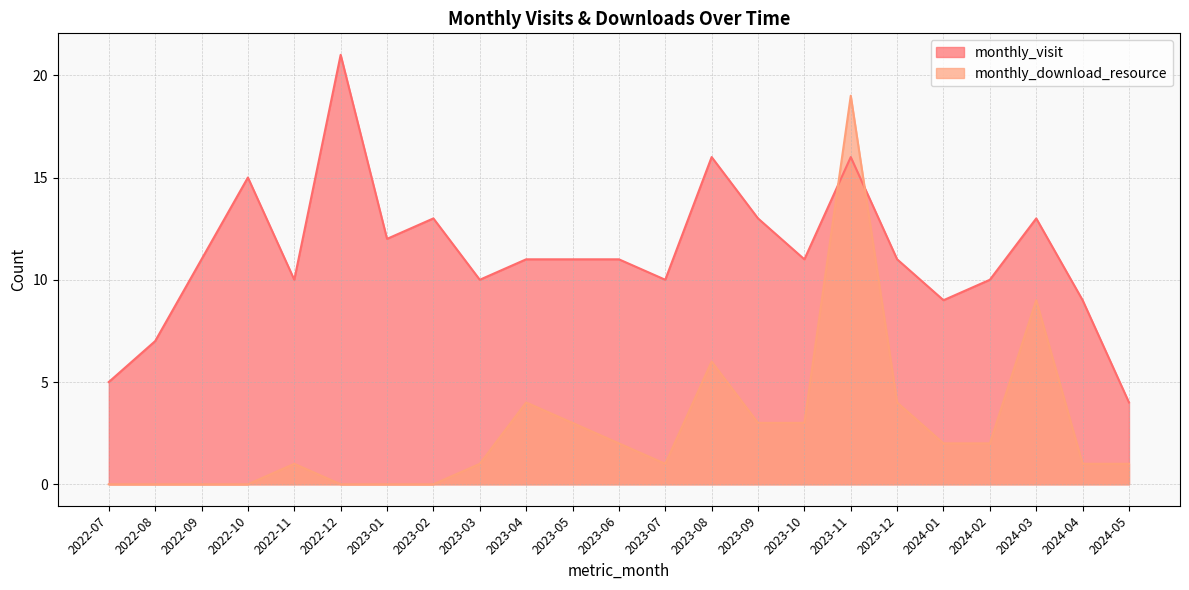

At which label does monthly_download_resource reach its minimum?

2022-07